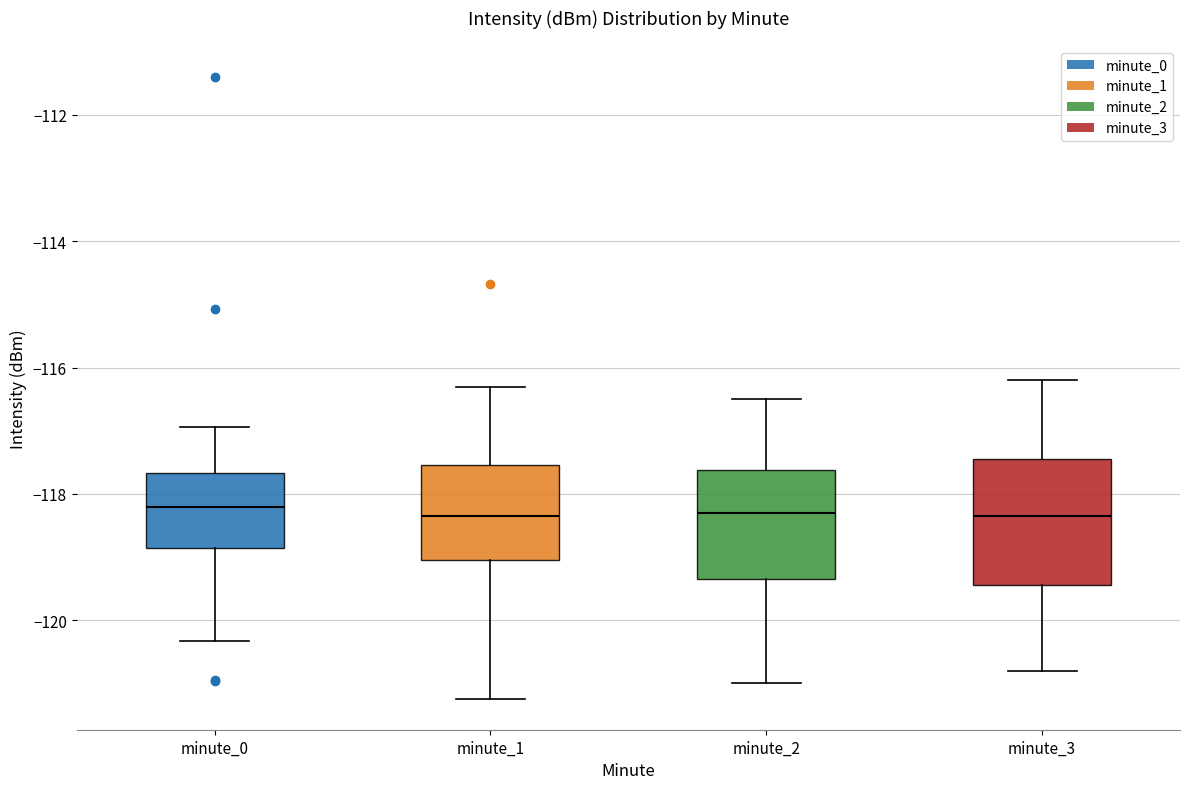

Where is the upper edge of the box for minute_2 on the y-axis? The values are not printed on the chart, so give them approximately, as read against the axis.

-117.6